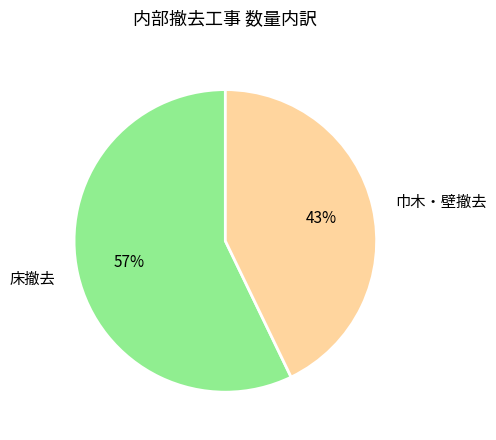

What is the largest slice in the pie chart?

床撤去